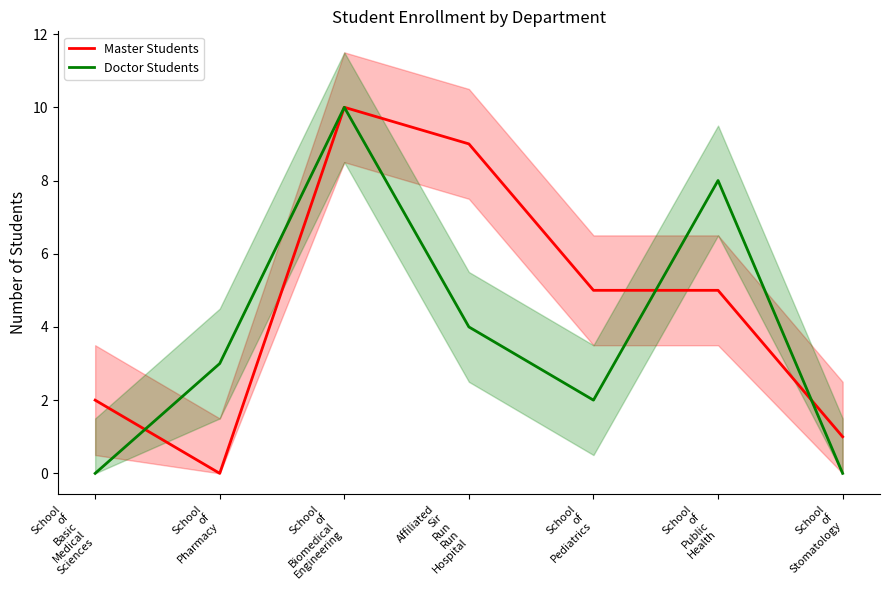

In Doctor Students, how many points are lower than both neighbors (excluding endpoints)?

1